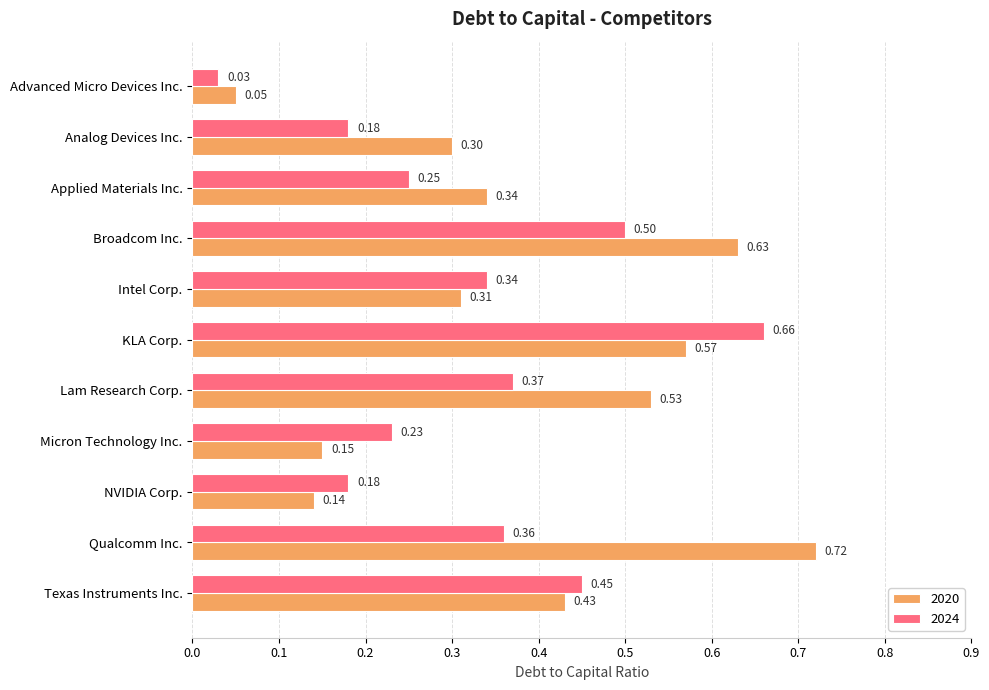

Which category has the highest value in the 2024 series?

KLA Corp.